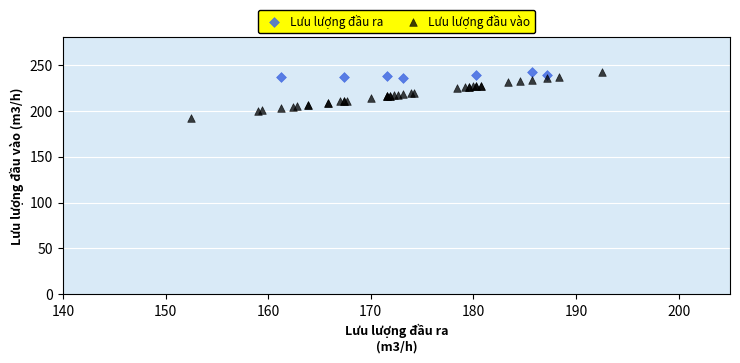

Which series has the widest spread of Y values?

Lưu lượng đầu vào